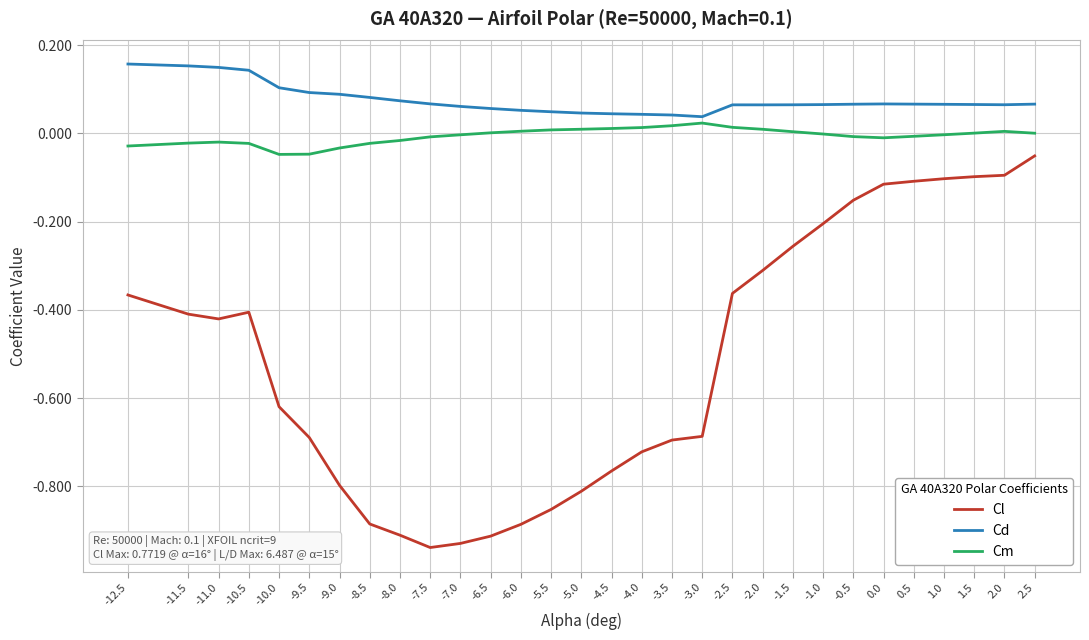

What are all the series names shown in the legend?

Cl, Cd, Cm